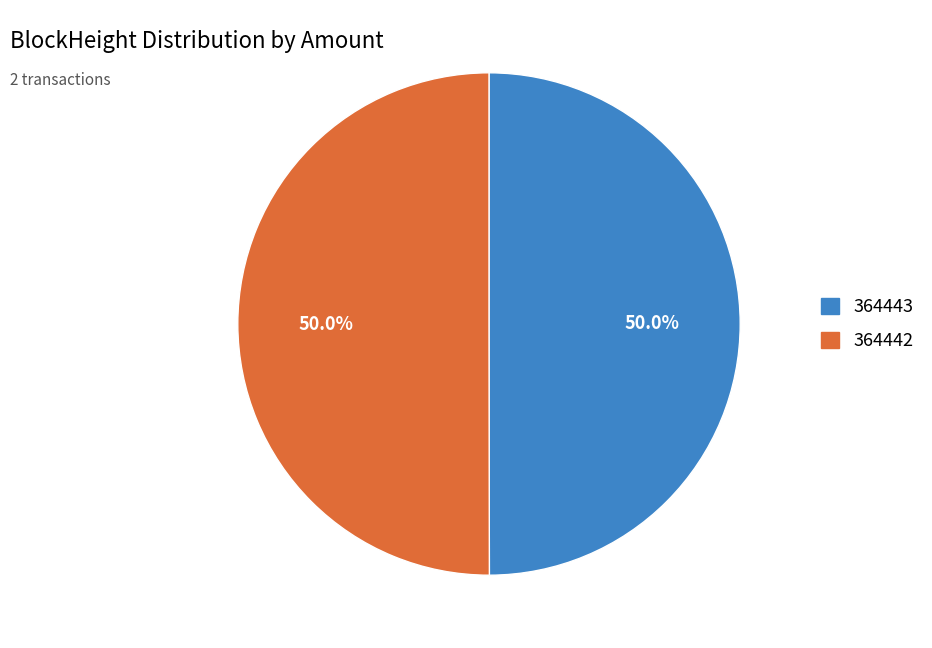

To the nearest percent, what is the combined percentage of 364443 and 364442?

100%